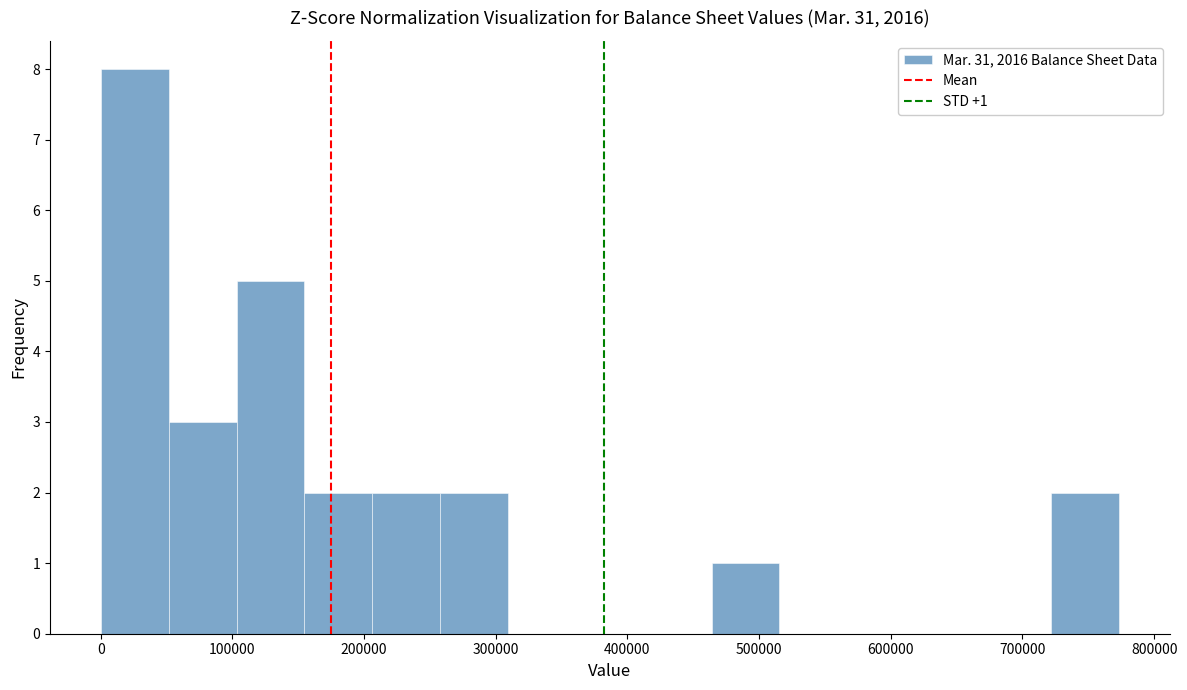

Which range on the x-axis has the tallest bar?

0 to 50000